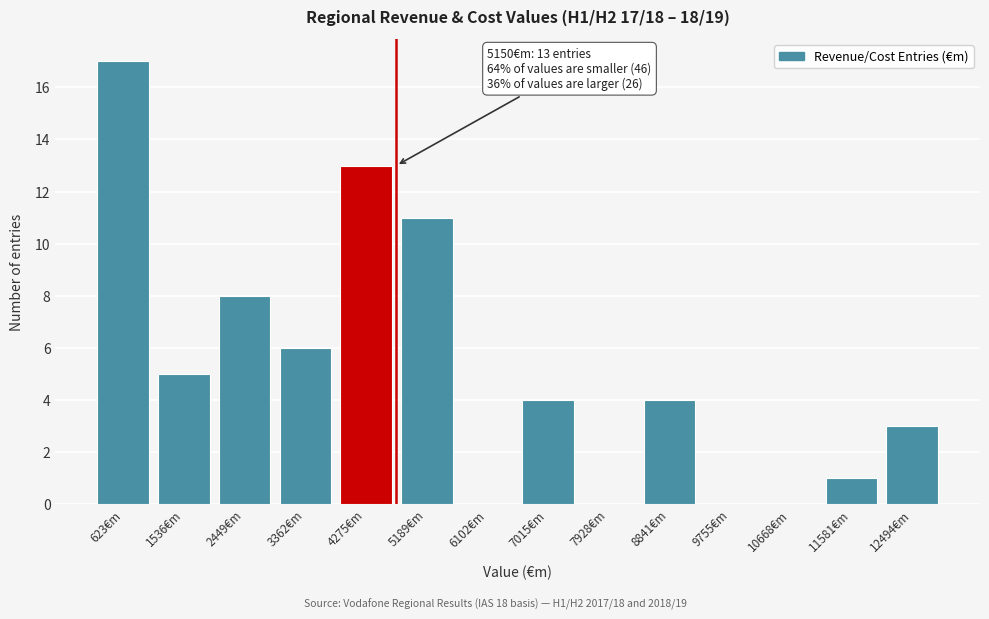

Reading left to right, what are all the values shown in this chart?

623€m=17	1536€m=5	2449€m=8	3362€m=6	4275€m=13	5189€m=11	6102€m=0	7015€m=4	7928€m=0	8841€m=4	9755€m=0	10668€m=0	11581€m=1	12494€m=3